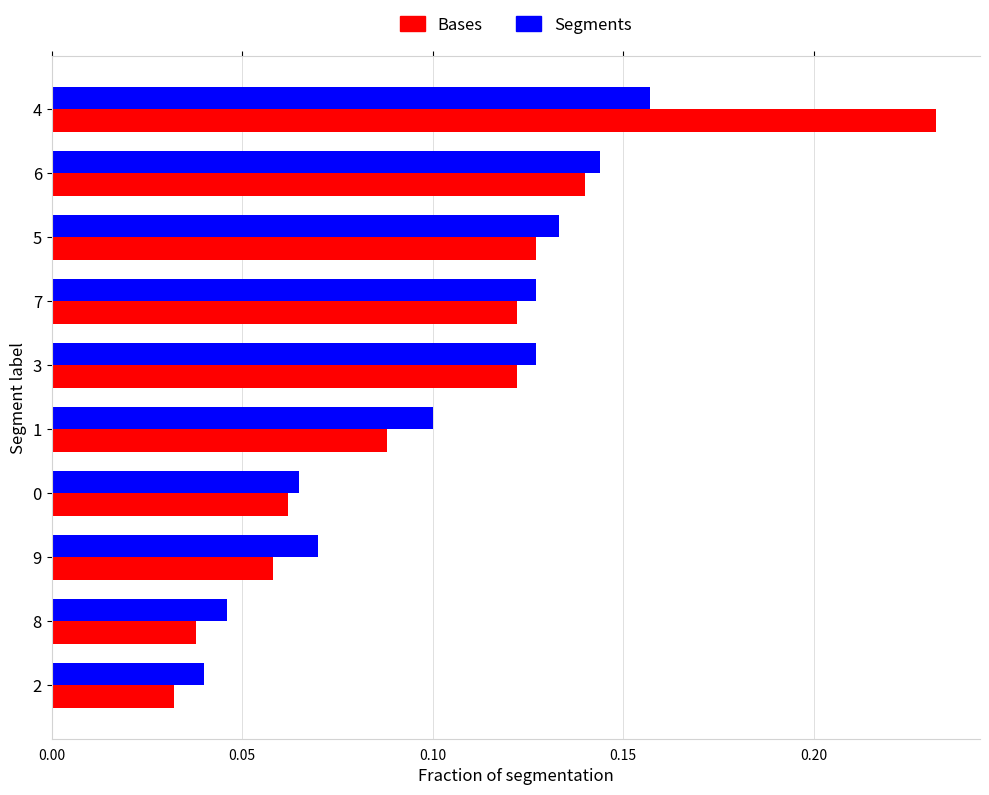

Count the Segments values in the range 0 to 1.

10